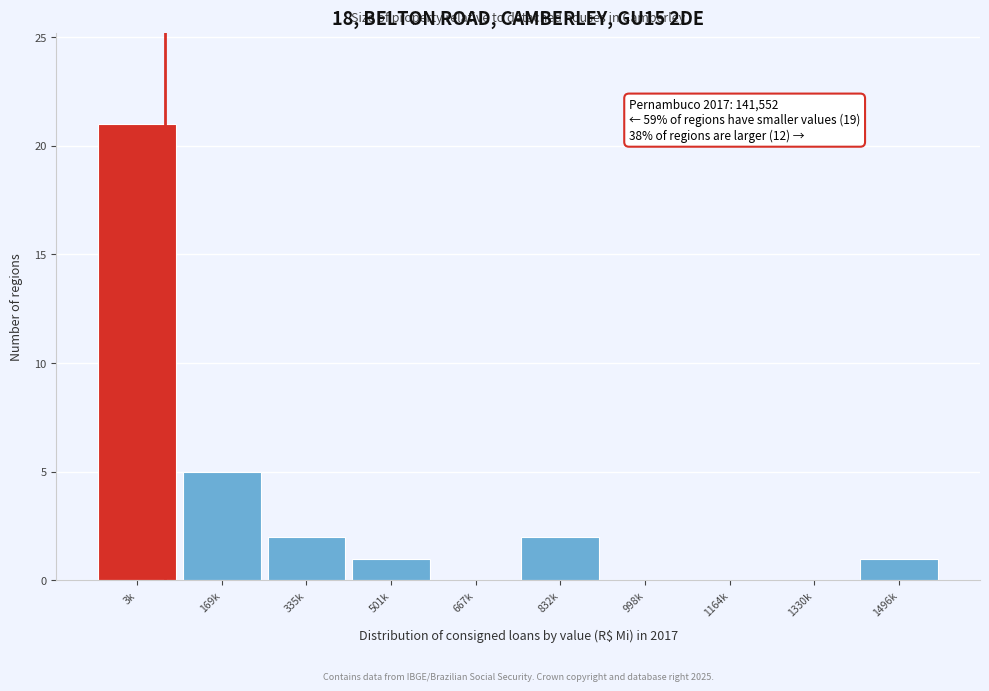

Reading left to right, transcribe all the data shown in this chart.

3k=21	169k=5	335k=2	501k=1	667k=0	832k=2	998k=0	1164k=0	1330k=0	1496k=1